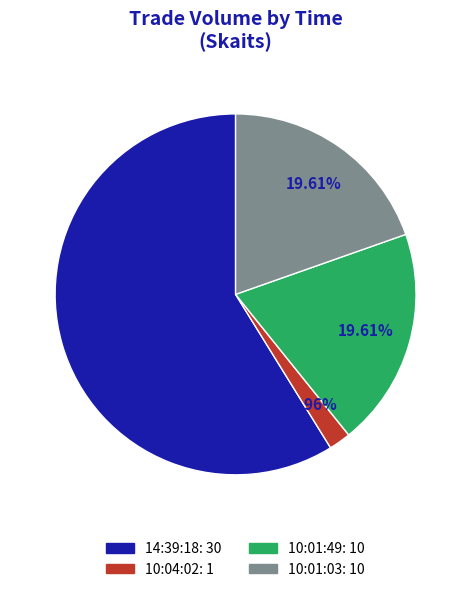

What is the largest slice in the pie chart?

14:39:18